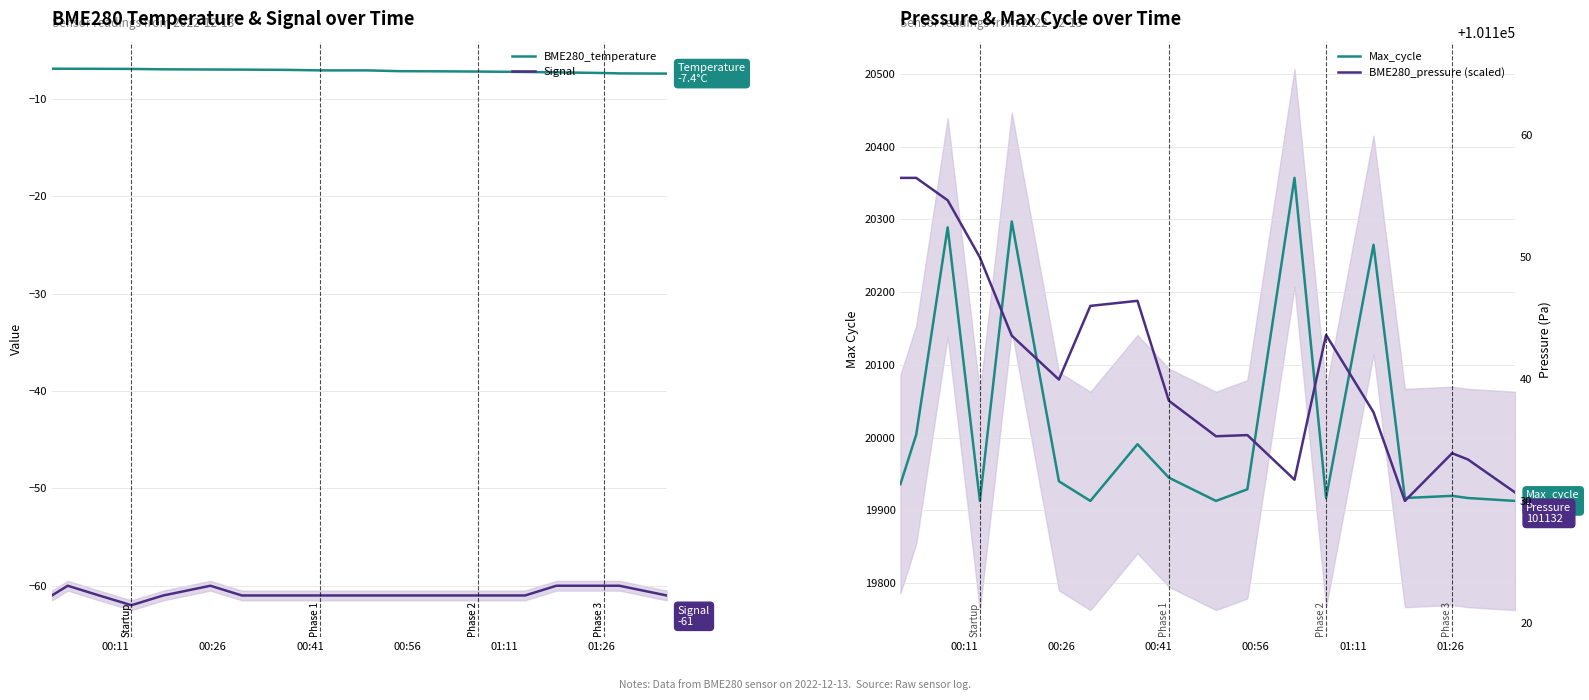

How many data points in Max_cycle are above 19936?

8